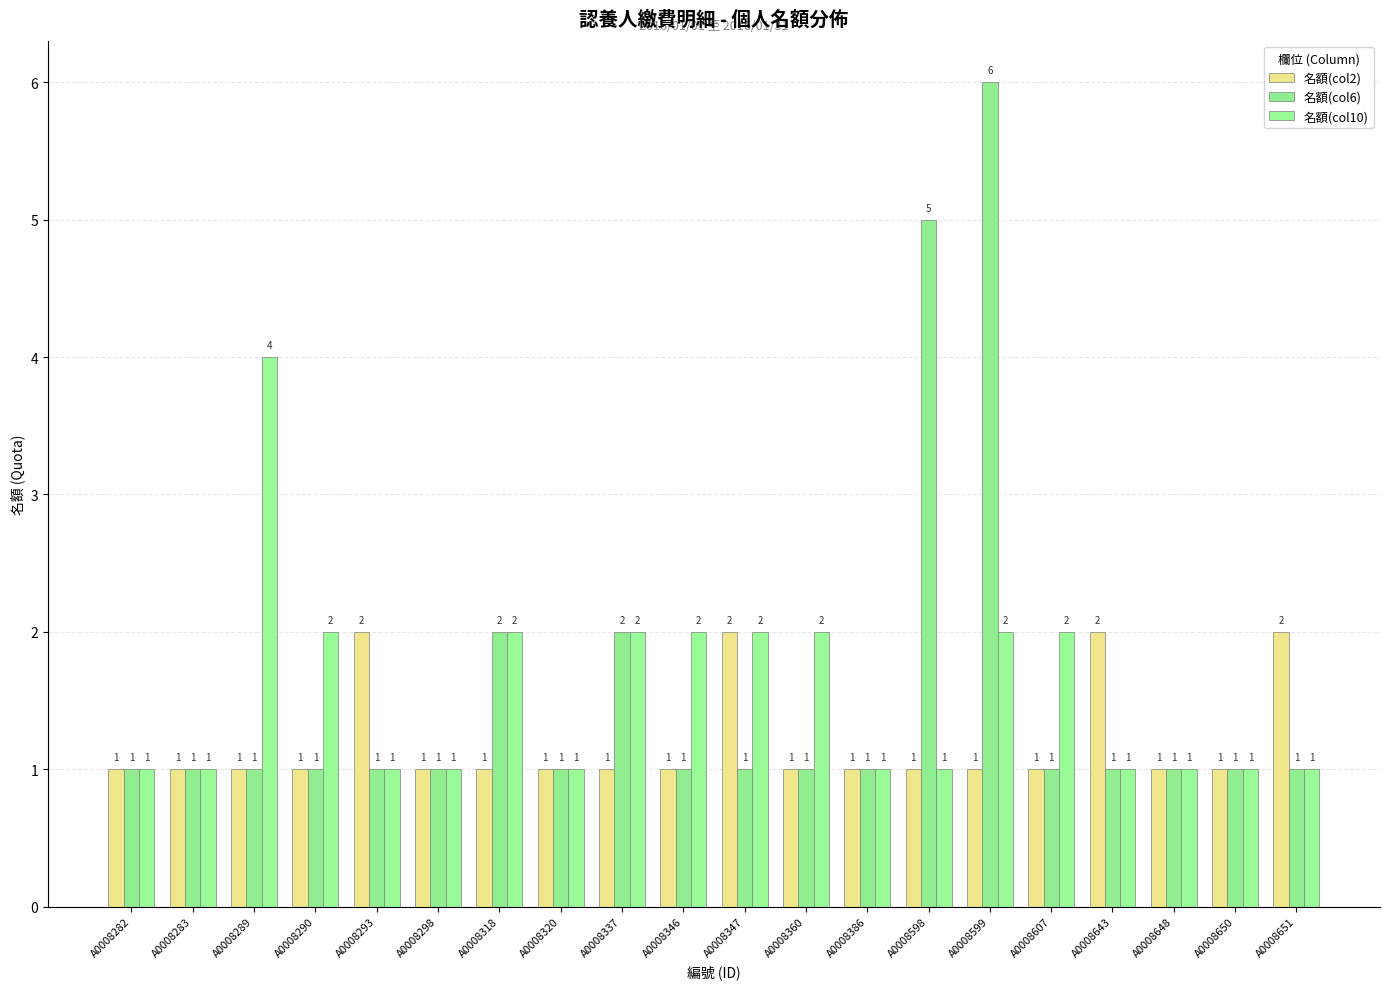

What is the difference between the maximum and second lowest values in the 名額(col10) series?

3